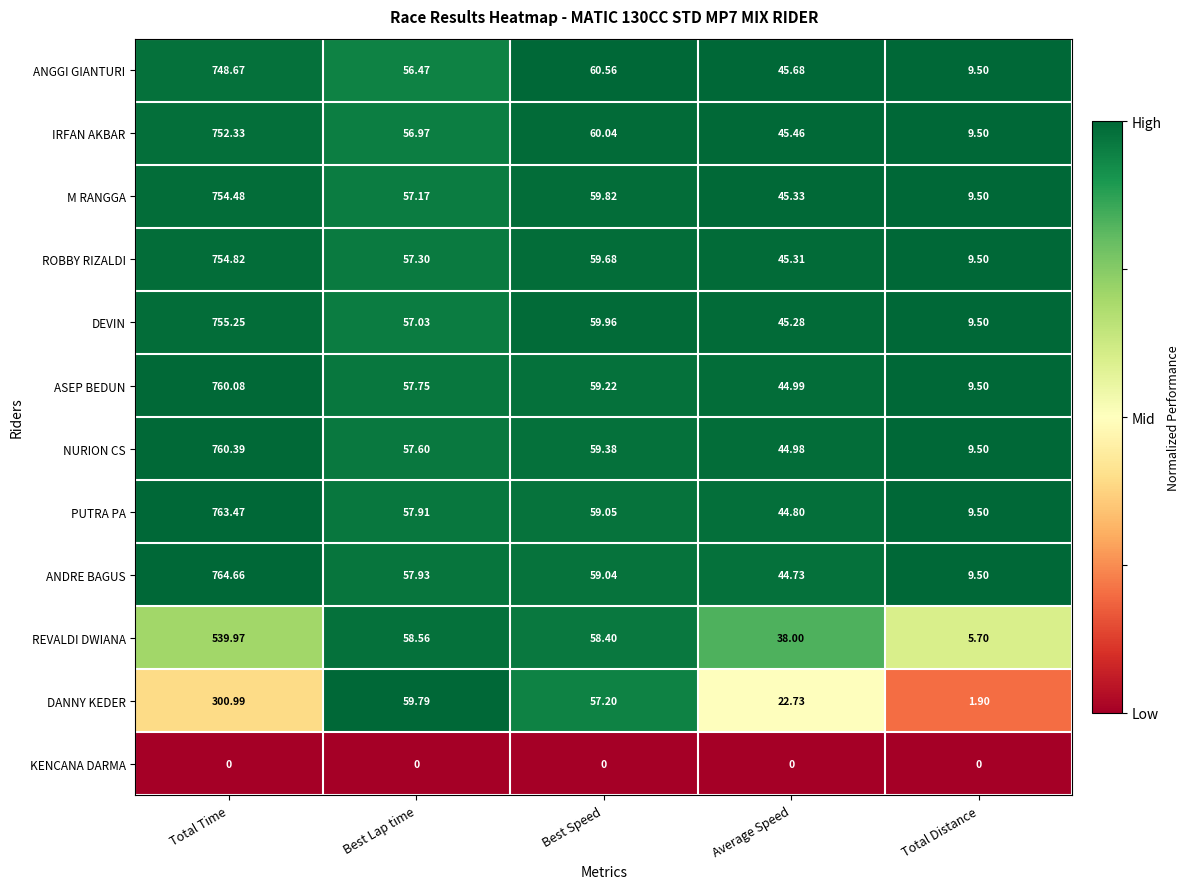

Which series changed the most between Average Speed and Total Distance?

ANGGI GIANTURI